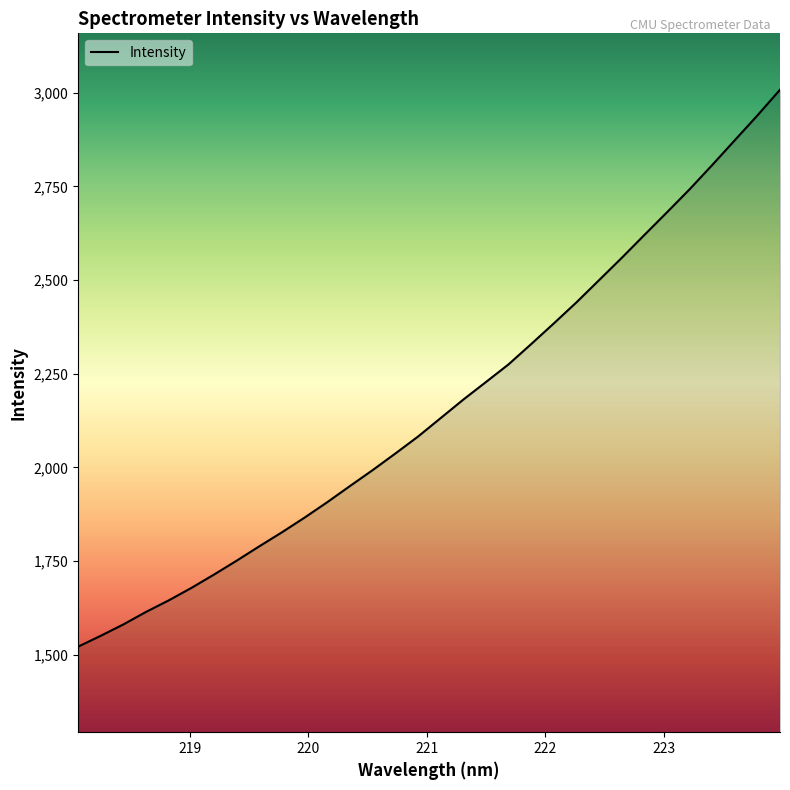

Is this an area chart (filled region under the line)?

No